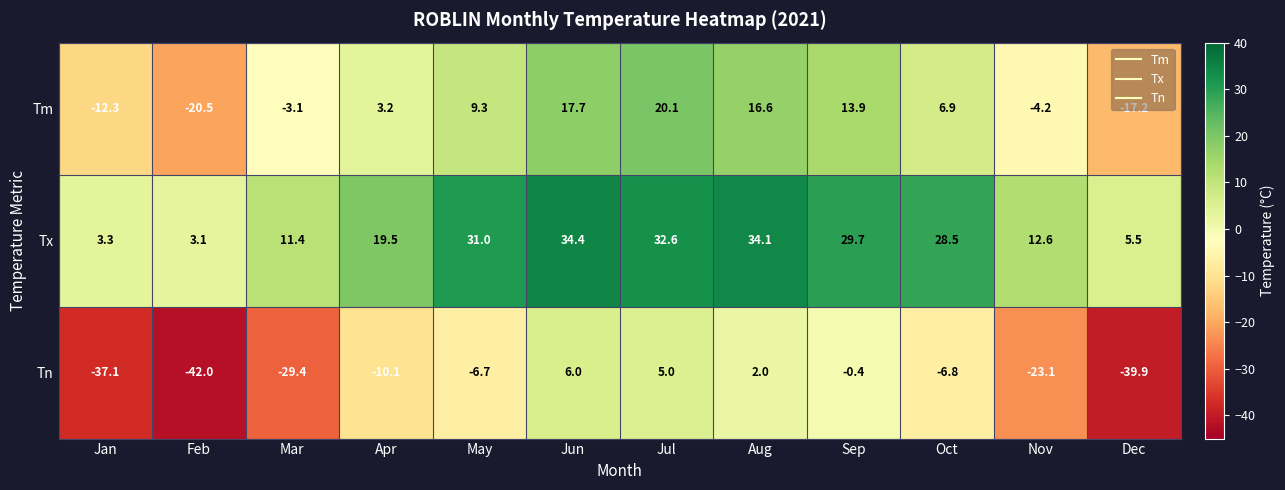

At which category is the sum across all series the highest?

Jun